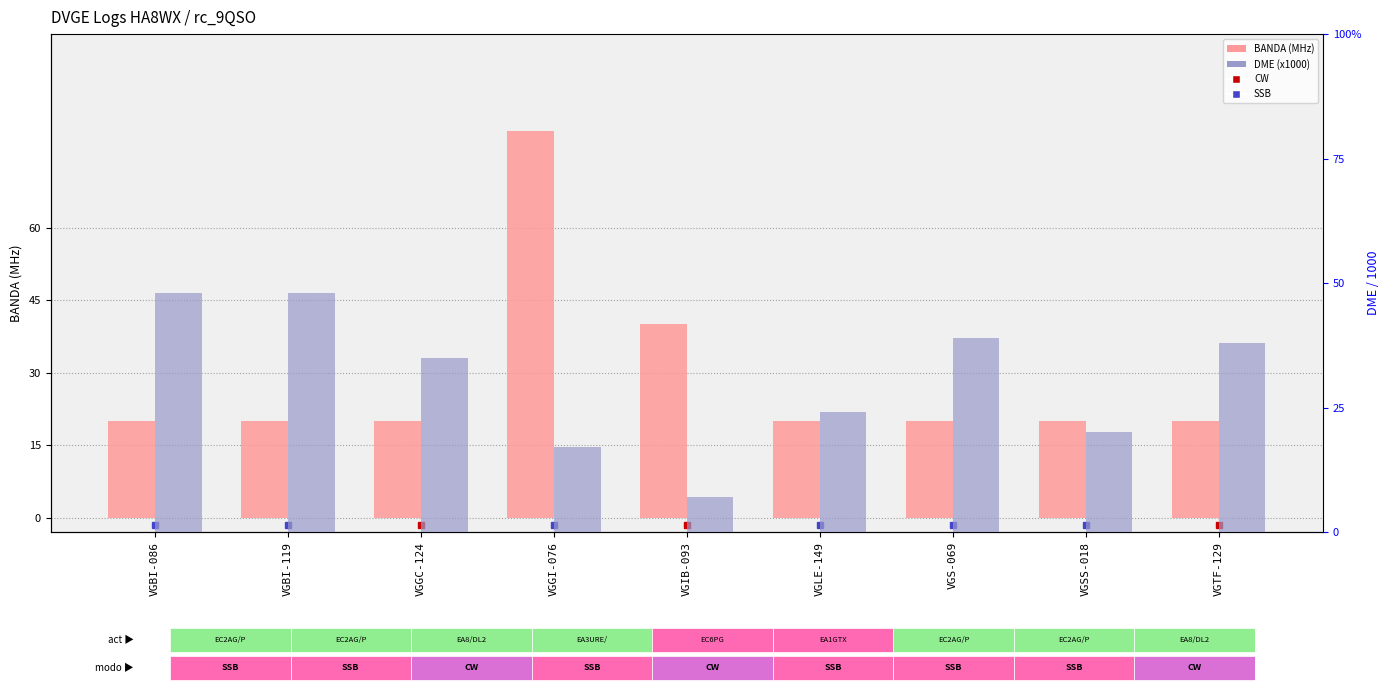

True or false: DME (x1000) has a value of 17.1 at VGGI-076.

True